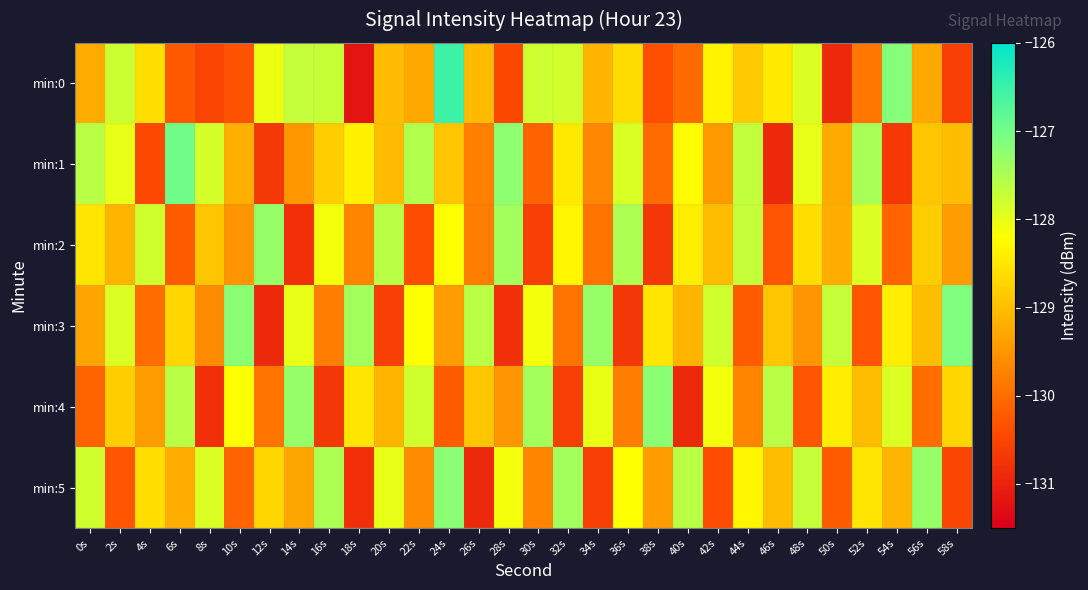

Reading left to right, list all the values displayed in this chart.

min:0: 0s=-129.2	2s=-127.8	4s=-128.6	6s=-130.2	8s=-130.5	10s=-130.3	12s=-128.0	14s=-127.7	16s=-127.7	18s=-131.2	20s=-129.0	22s=-129.3	24s=-126.5	26s=-129.0	28s=-130.5	30s=-127.8	32s=-127.8	34s=-129.1	36s=-128.6	38s=-130.4	40s=-130.0	42s=-128.3	44s=-128.9	46s=-128.4	48s=-127.9	50s=-130.9	52s=-129.9	54s=-127.2	56s=-129.3	58s=-130.6
min:1: 0s=-127.6	2s=-128.0	4s=-130.5	6s=-127.0	8s=-127.8	10s=-129.2	12s=-130.7	14s=-129.5	16s=-128.8	18s=-128.4	20s=-129.0	22s=-127.5	24s=-128.9	26s=-129.8	28s=-127.2	30s=-130.1	32s=-128.5	34s=-129.7	36s=-127.9	38s=-130.0	40s=-128.2	42s=-129.5	44s=-127.7	46s=-130.9	48s=-128.0	50s=-129.2	52s=-127.5	54s=-130.7	56s=-128.9	58s=-129.0
min:2: 0s=-128.5	2s=-129.1	4s=-127.8	6s=-130.2	8s=-128.9	10s=-129.5	12s=-127.3	14s=-130.8	16s=-128.1	18s=-129.7	20s=-127.6	22s=-130.4	24s=-128.2	26s=-129.8	28s=-127.4	30s=-130.6	32s=-128.3	34s=-129.9	36s=-127.5	38s=-130.7	40s=-128.4	42s=-129.0	44s=-127.7	46s=-130.3	48s=-128.6	50s=-129.2	52s=-127.9	54s=-130.1	56s=-128.8	58s=-129.4
min:3: 0s=-129.3	2s=-127.9	4s=-130.0	6s=-128.7	8s=-129.6	10s=-127.2	12s=-130.9	14s=-128.0	16s=-129.8	18s=-127.4	20s=-130.6	22s=-128.2	24s=-129.4	26s=-127.6	28s=-130.8	30s=-128.1	32s=-129.9	34s=-127.3	36s=-130.7	38s=-128.5	40s=-129.1	42s=-127.8	44s=-130.2	46s=-128.9	48s=-129.5	50s=-127.7	52s=-130.3	54s=-128.4	56s=-129.0	58s=-127.1
min:4: 0s=-130.1	2s=-128.8	4s=-129.4	6s=-127.6	8s=-130.8	10s=-128.2	12s=-129.9	14s=-127.3	16s=-130.7	18s=-128.5	20s=-129.1	22s=-127.8	24s=-130.2	26s=-128.9	28s=-129.5	30s=-127.4	32s=-130.6	34s=-128.0	36s=-129.8	38s=-127.2	40s=-130.9	42s=-128.1	44s=-129.7	46s=-127.6	48s=-130.3	50s=-128.4	52s=-129.0	54s=-127.9	56s=-130.0	58s=-128.7
min:5: 0s=-127.8	2s=-130.3	4s=-128.6	6s=-129.2	8s=-127.9	10s=-130.1	12s=-128.7	14s=-129.3	16s=-127.5	18s=-130.8	20s=-128.0	22s=-129.6	24s=-127.2	26s=-130.9	28s=-128.1	30s=-129.7	32s=-127.4	34s=-130.6	36s=-128.2	38s=-129.4	40s=-127.6	42s=-130.4	44s=-128.3	46s=-129.0	48s=-127.7	50s=-130.2	52s=-128.5	54s=-129.1	56s=-127.3	58s=-130.5